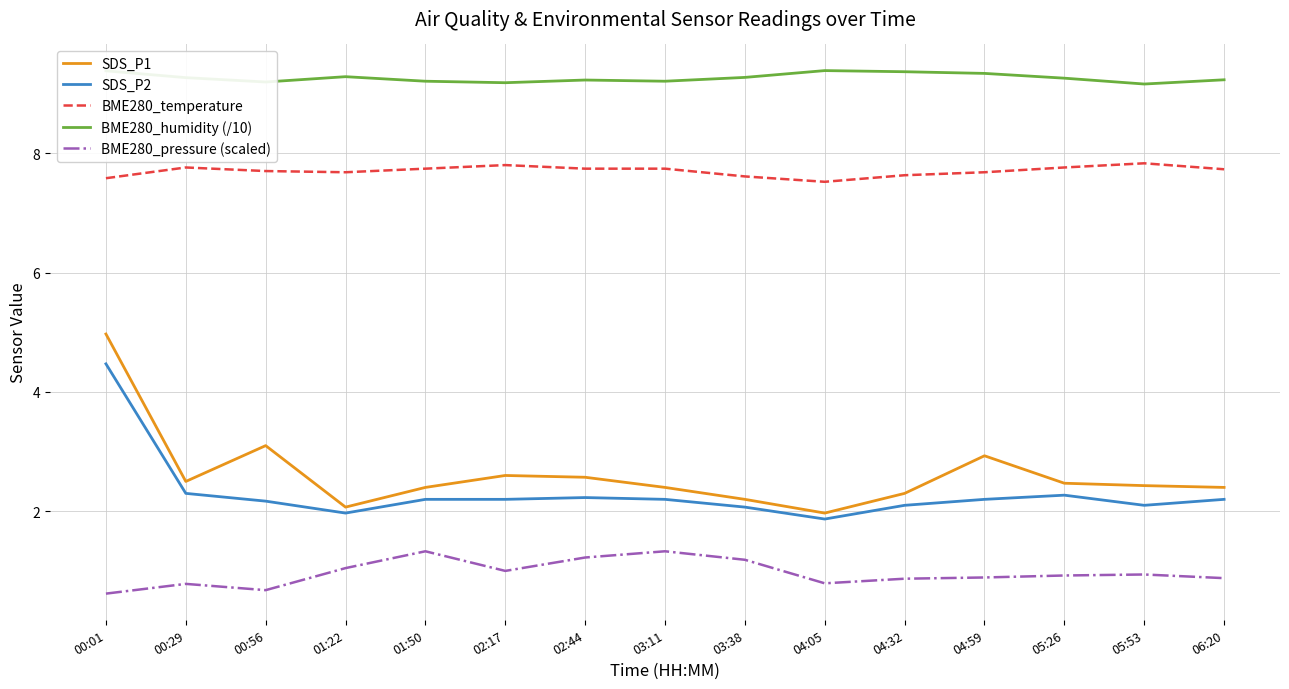

Where does the SDS_P1 series first go above 2?

00:01